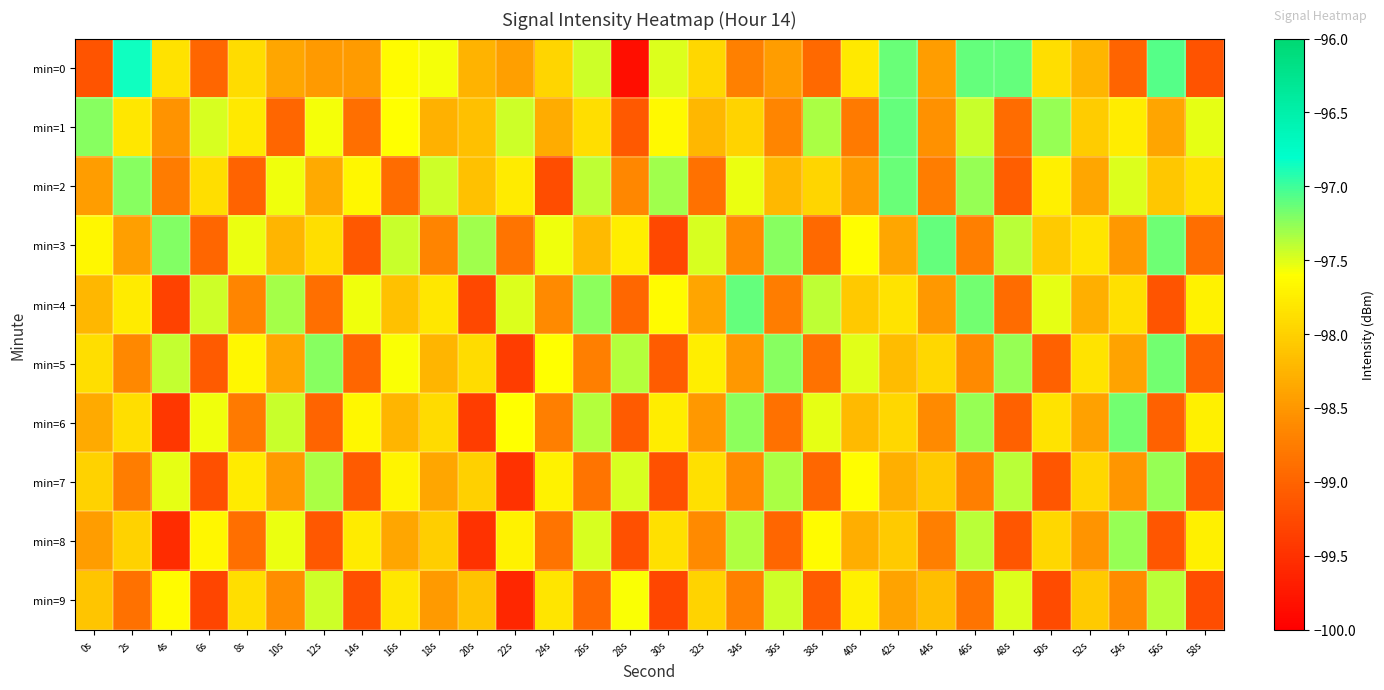

How many series are shown in this chart?

10